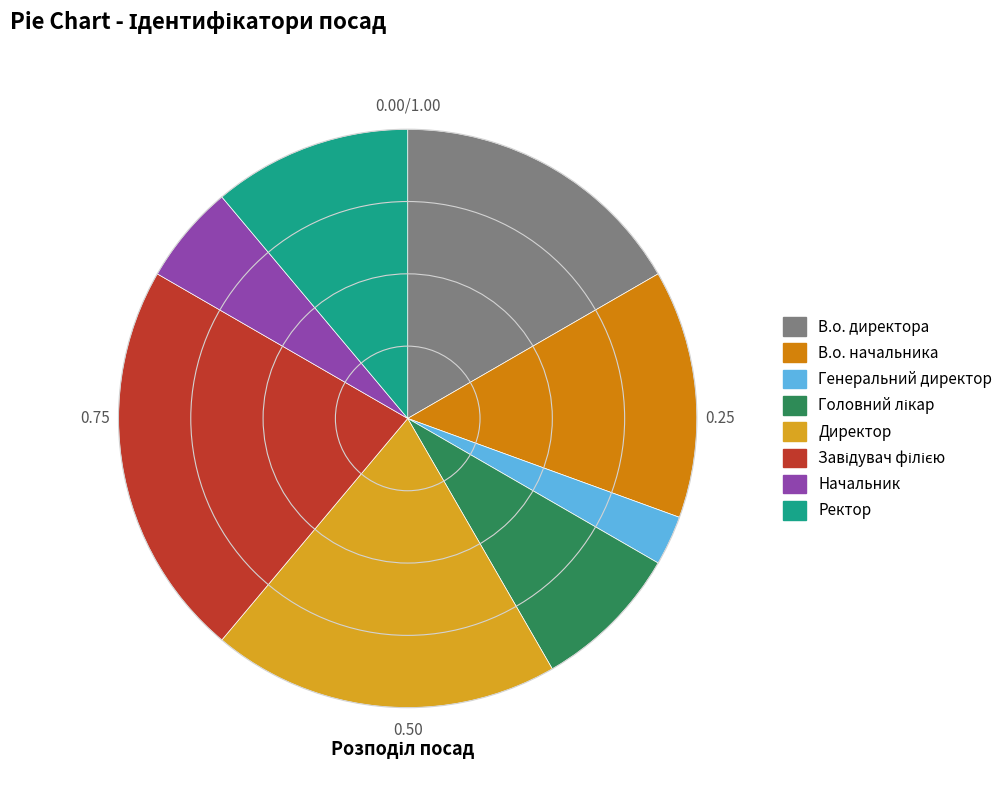

Which category has the smallest portion of the pie?

Генеральний директор